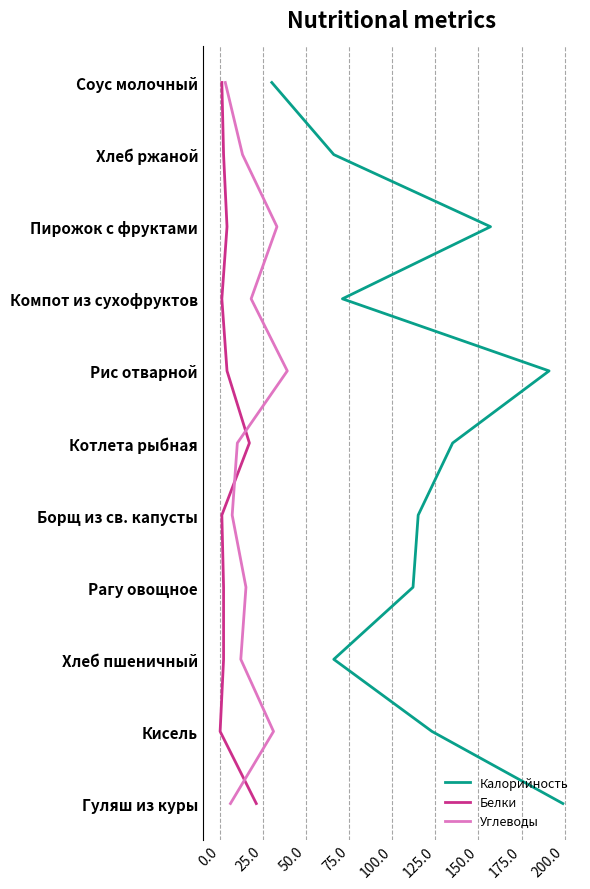

Which series has the largest total across all categories?

Калорийность